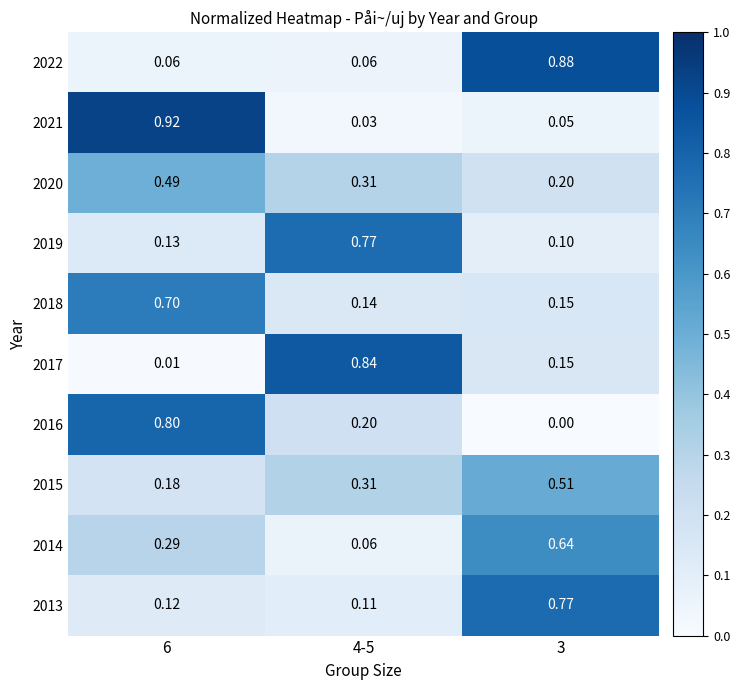

Is the value of 2014 at 3 greater than the value of 2021 at 3?

Yes